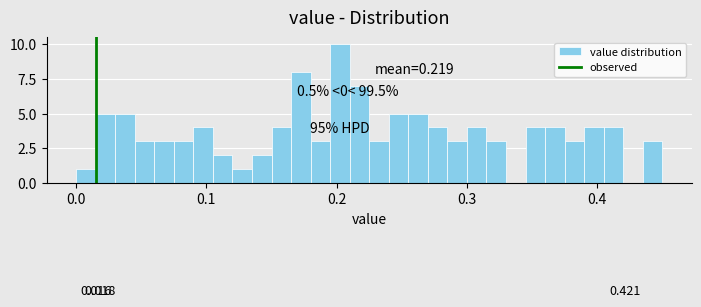

Read against the x-axis, roughly where is the centre of the tallest bar?

0.20